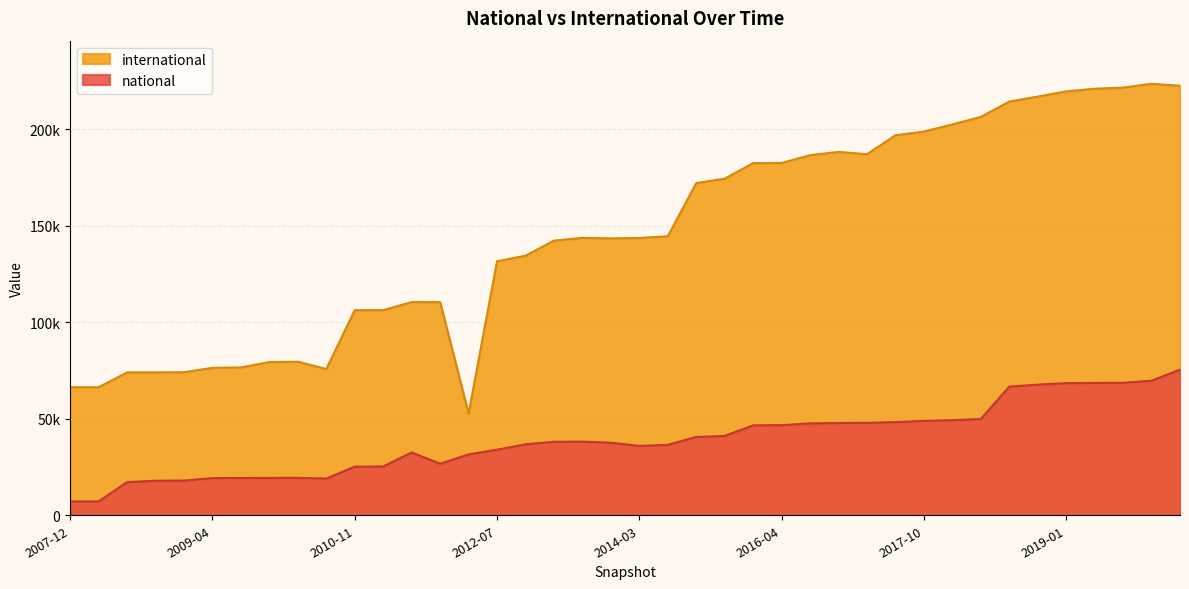

Where is international nearest to the value 138042?

2012-12-11